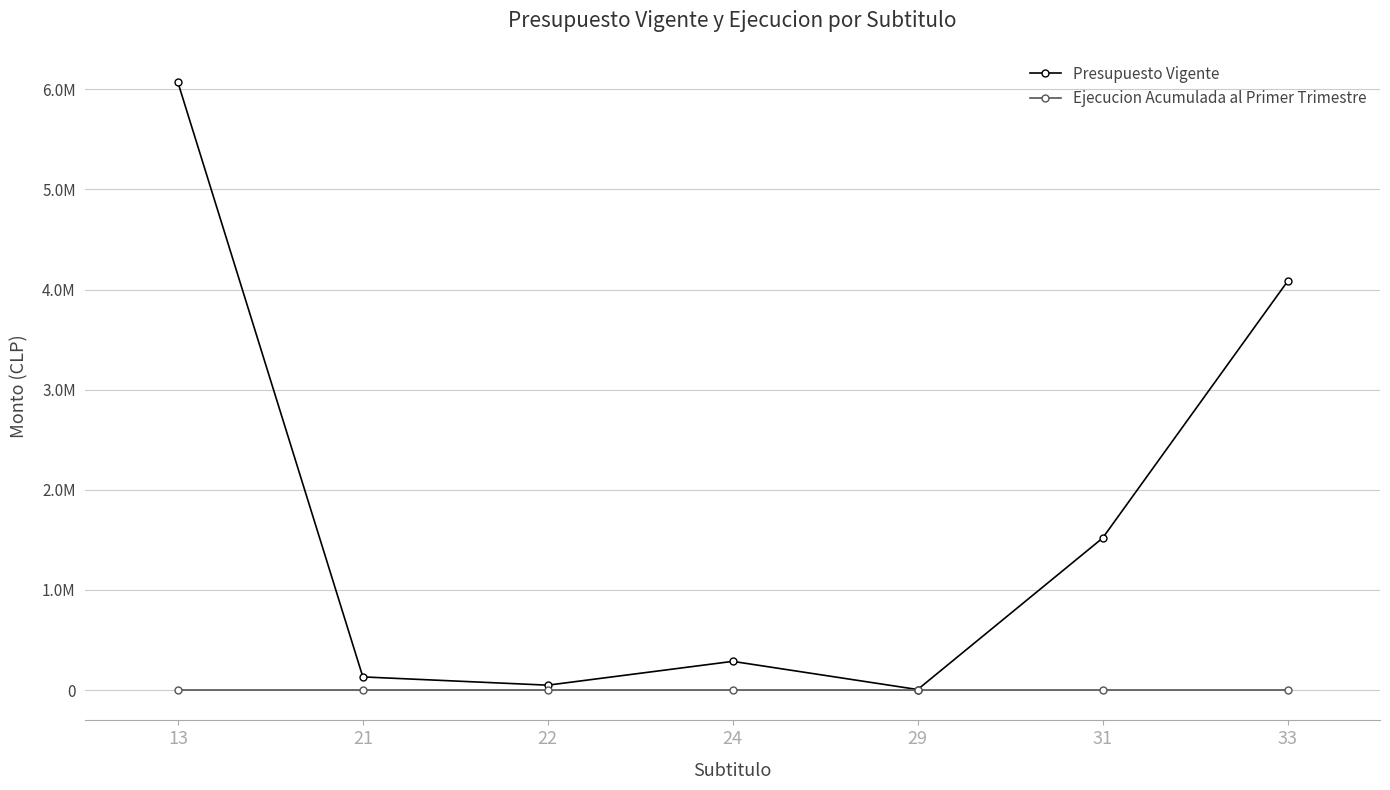

What is the maximum value shown in the chart?

6068905